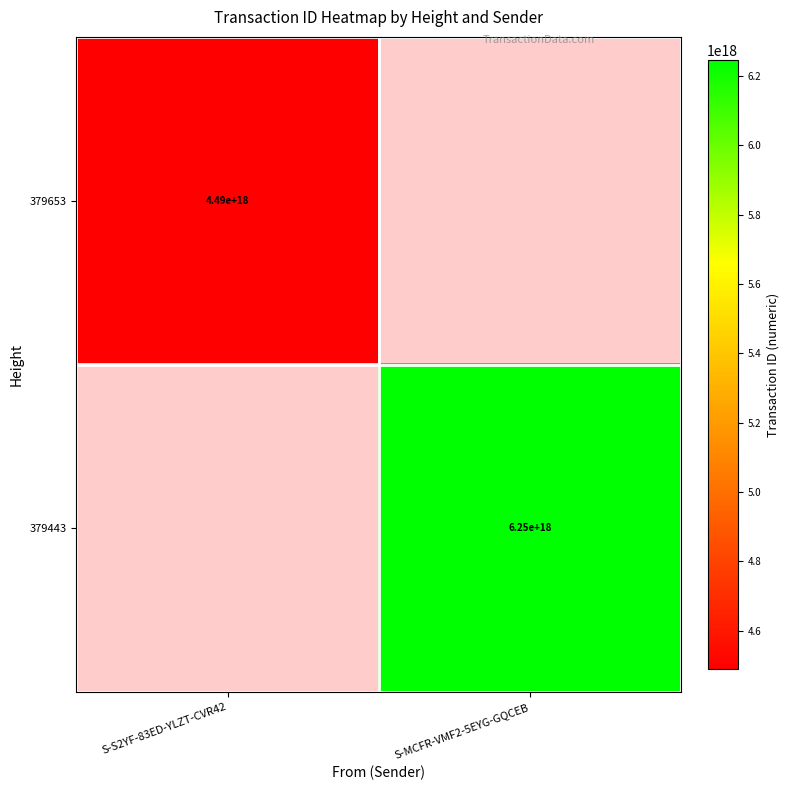

Is it true that 379653 equals 7059340327169684480 at S-S2YF-83ED-YLZT-CVR42?

False